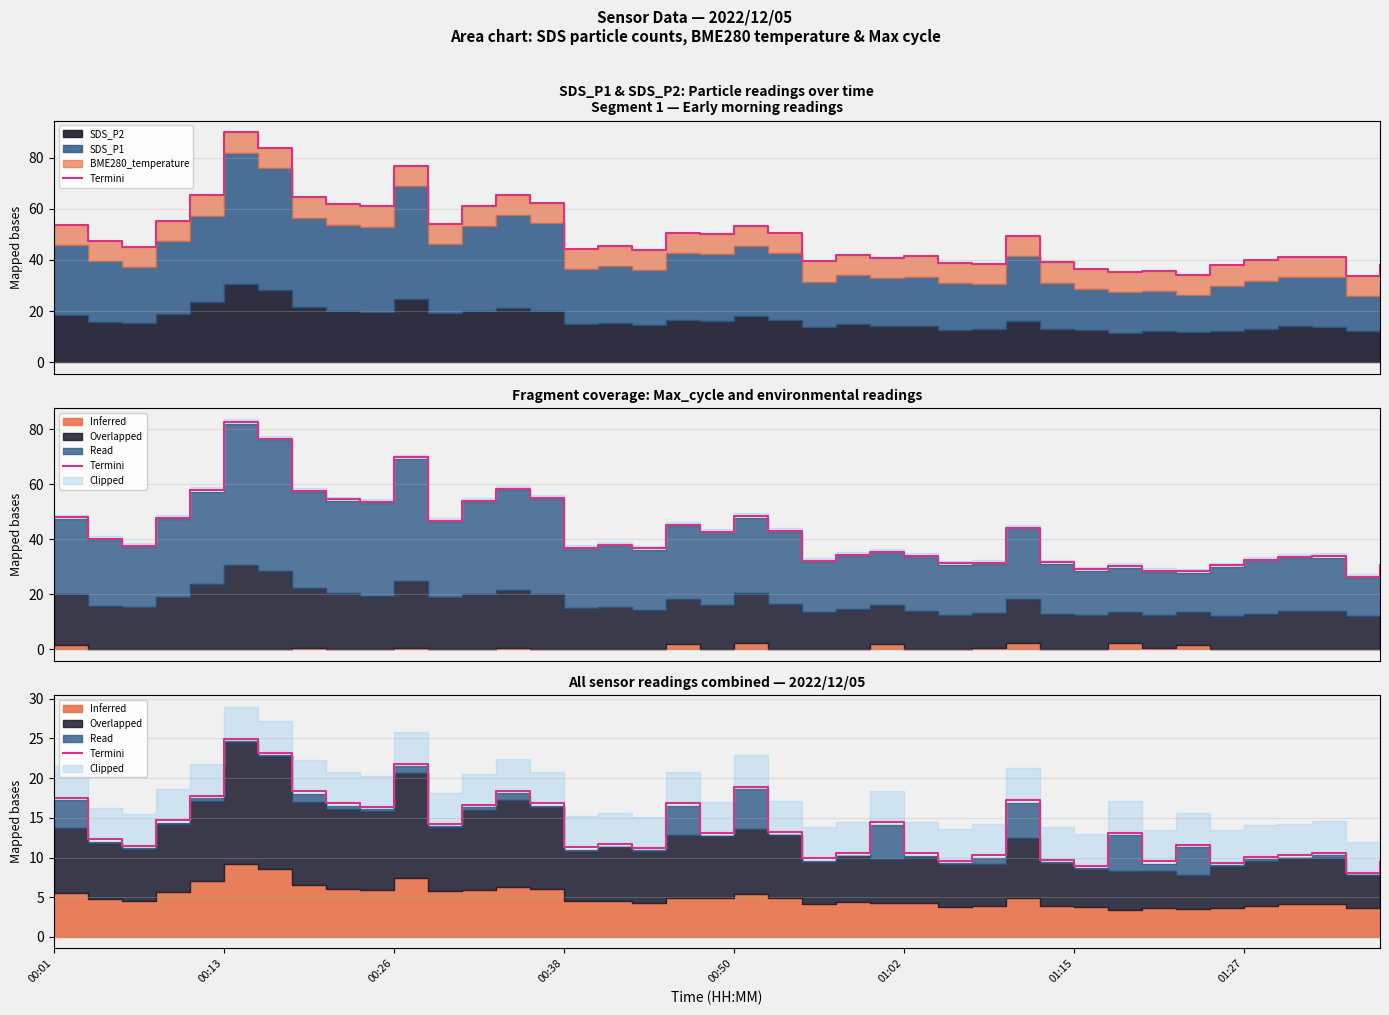

What position from the left is 16?

17